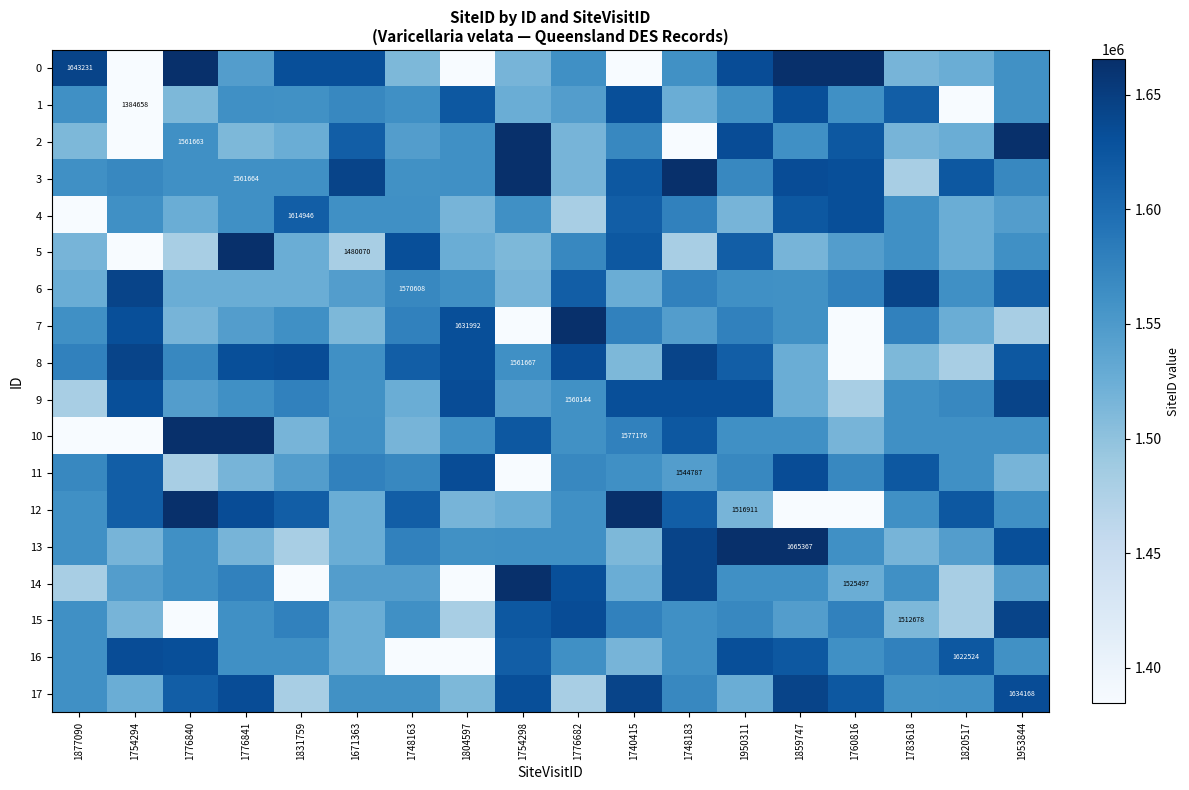

The 6 series shows 1570608 at 1748163. True or false?

True